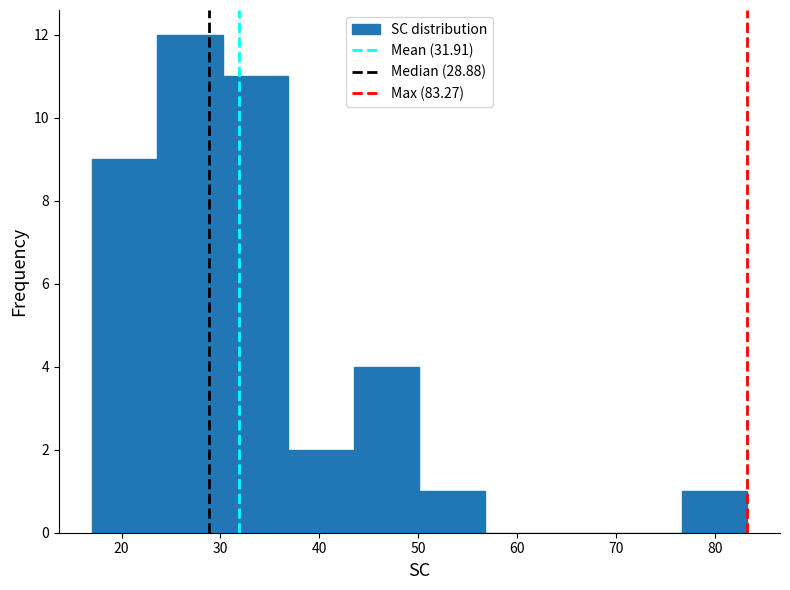

Reading left to right, list every bar in this chart as the range it spans on the x-axis followed by its height. Neither the bar edges nor the heights are printed on the chart, so give them approximately, as read against the axes.

17 to 24: 9
24 to 30: 12
30 to 37: 11
37 to 43: 2
43 to 50: 4
50 to 57: 1
57 to 63: 0
63 to 70: 0
70 to 77: 0
77 to 83: 1